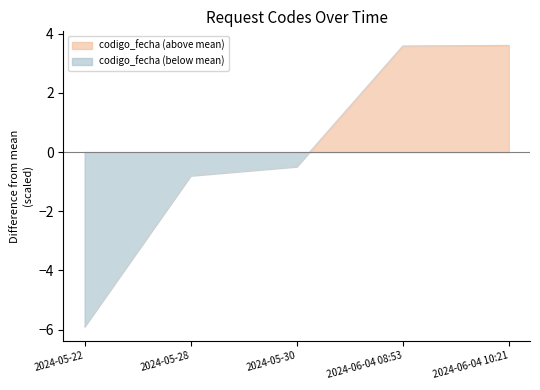

What is the label of the 1st point from the left?

2024-05-22